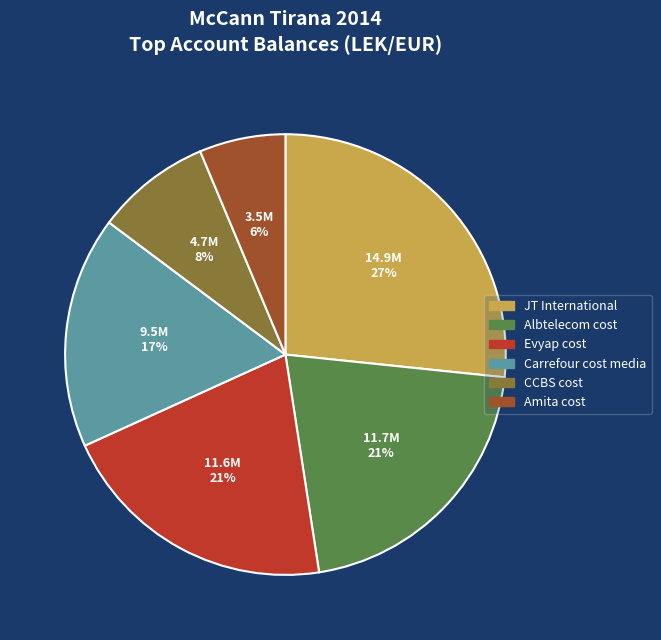

True or false: Carrefour cost media accounts for 17% of the total.

True